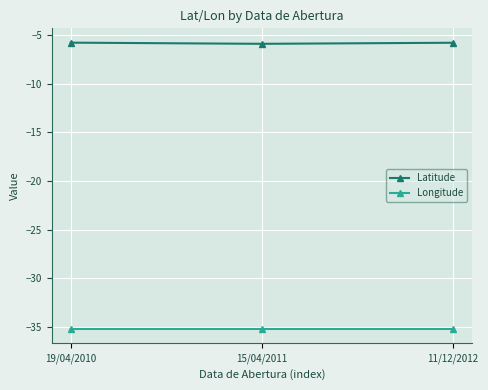

What is the label of the 3rd point from the right?

19/04/2010